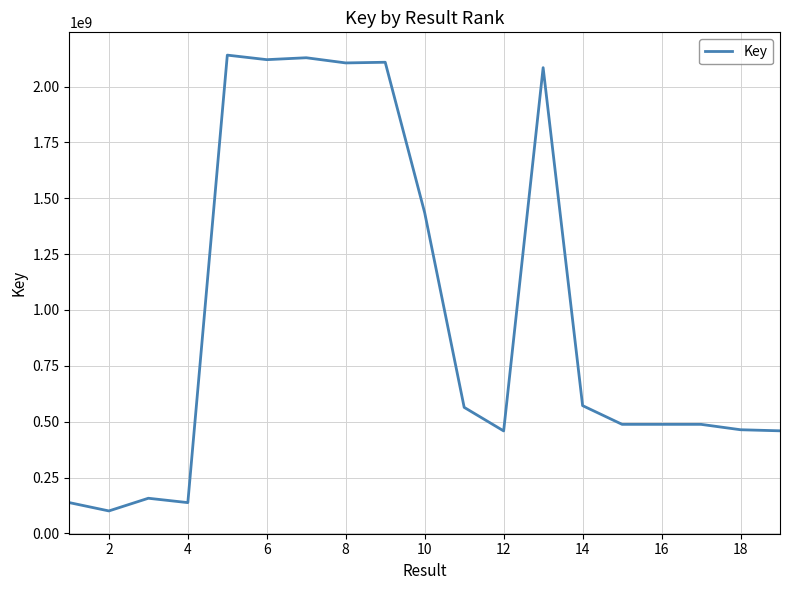

What is the maximum value shown in the chart?

2140684876